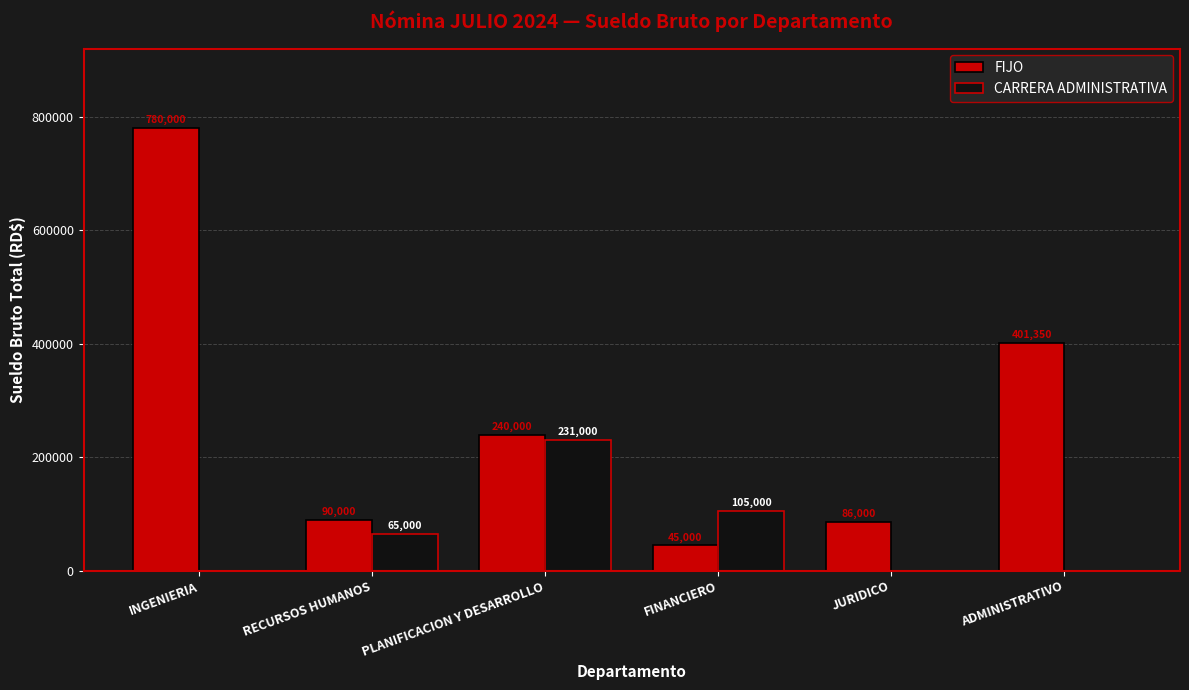

At which label does CARRERA ADMINISTRATIVA reach its peak?

PLANIFICACION Y DESARROLLO